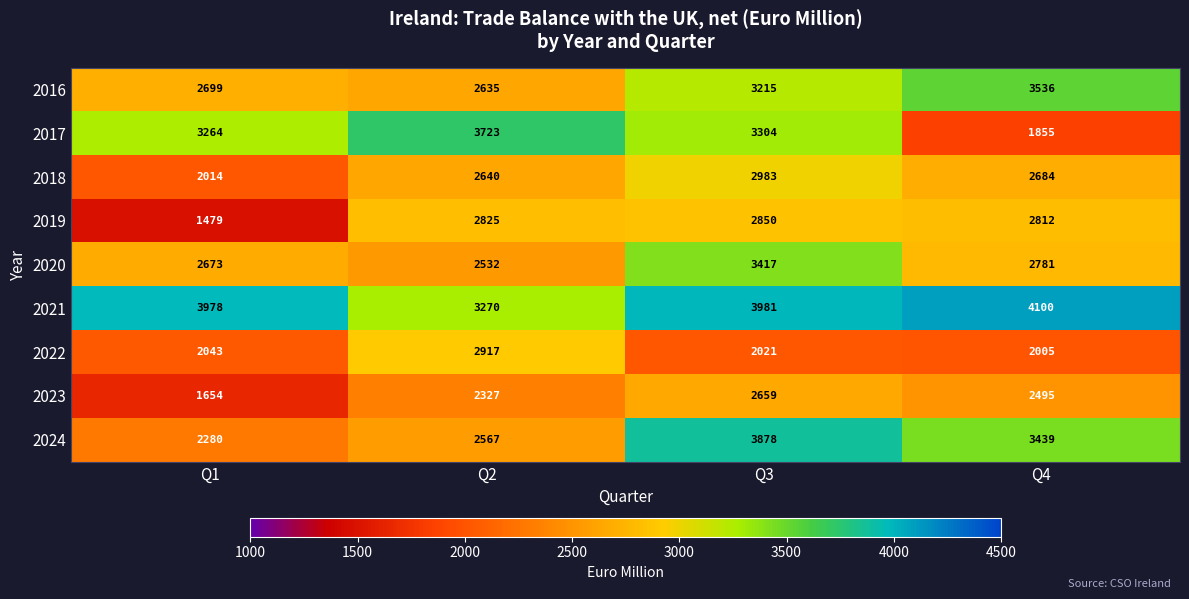

True or false: 2019 has a value of 3883 at Q3.

False